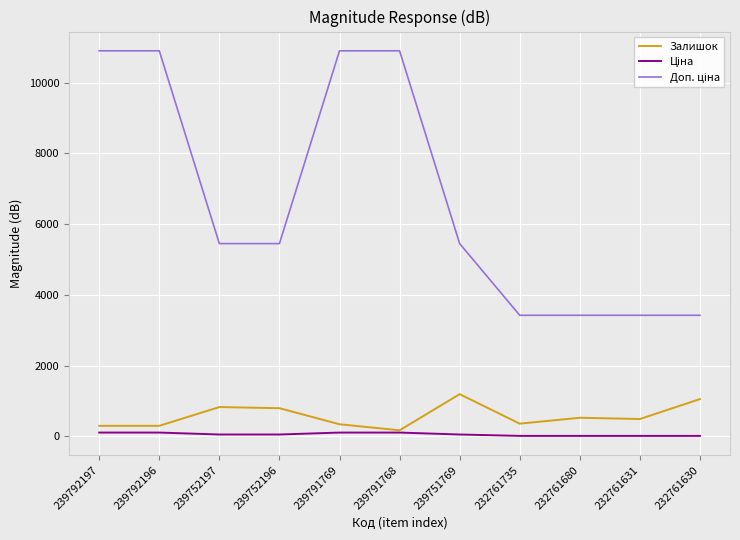

Is it true that Залишок equals 1195.0 at 239751769?

True